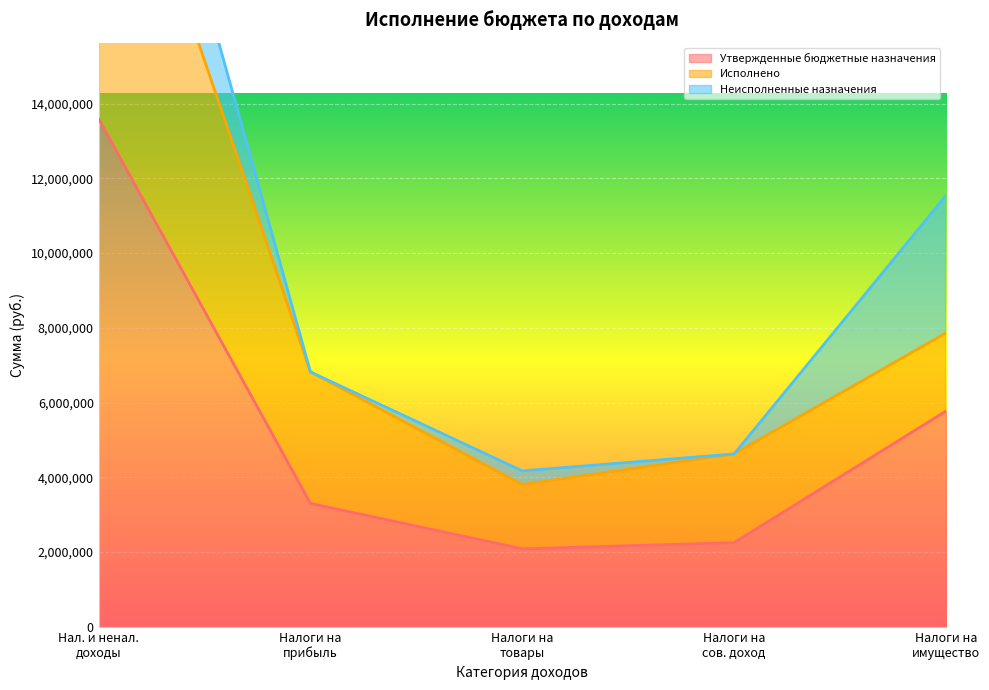

Which series has the largest total across all categories?

Утвержденные бюджетные назначения